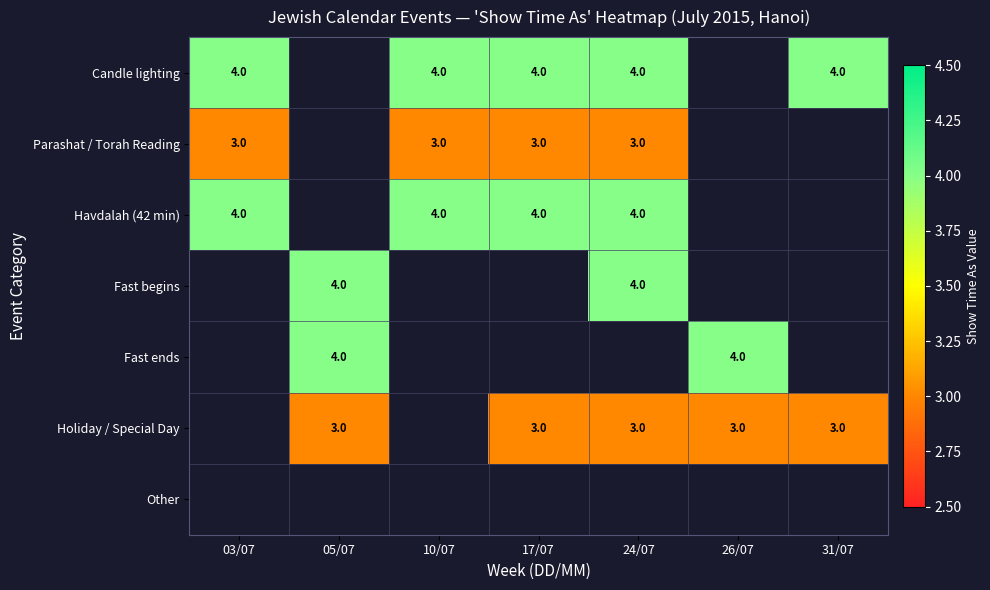

Which category has the lowest value across all series?

03/07